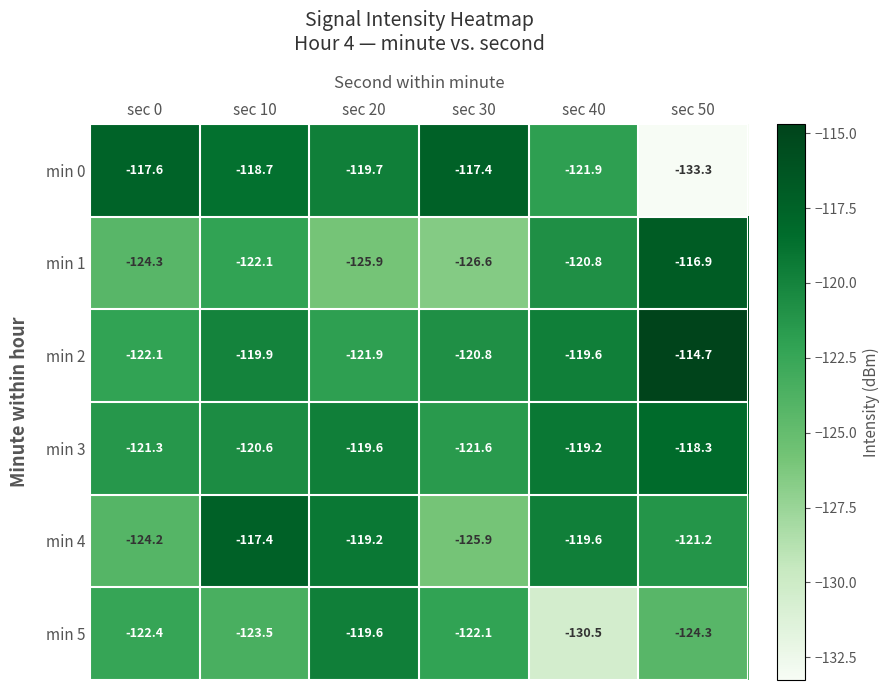

What is the minimum value shown in the chart?

-133.3